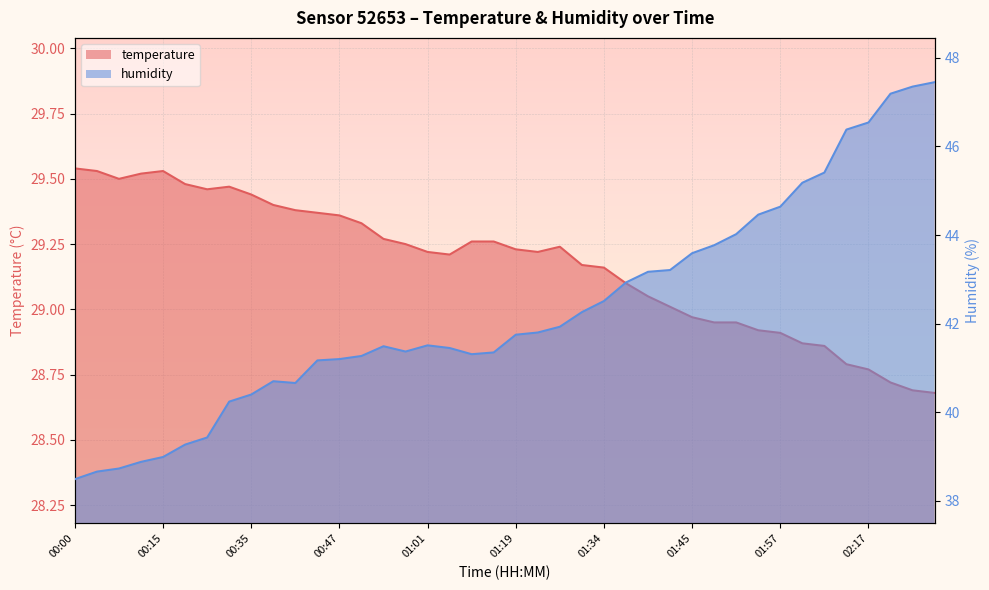

In temperature, how many points are higher than both neighbors (excluding endpoints)?

3